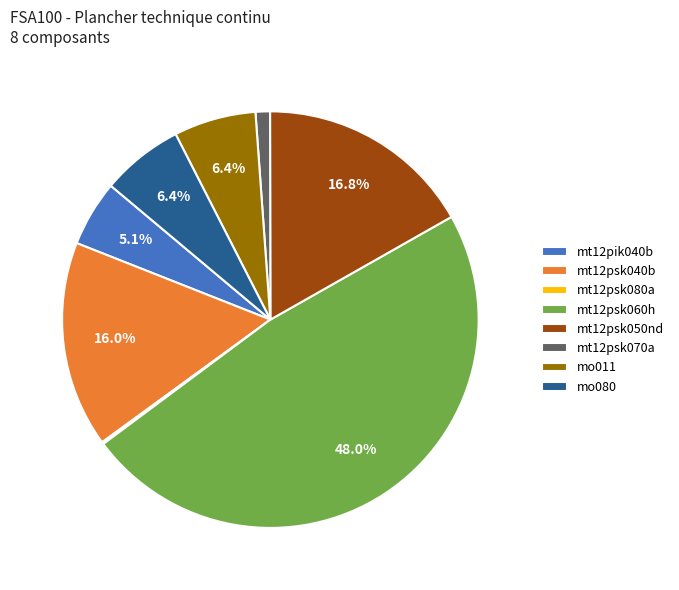

Is the sum of mo011 and mt12psk060h greater than half?

Yes